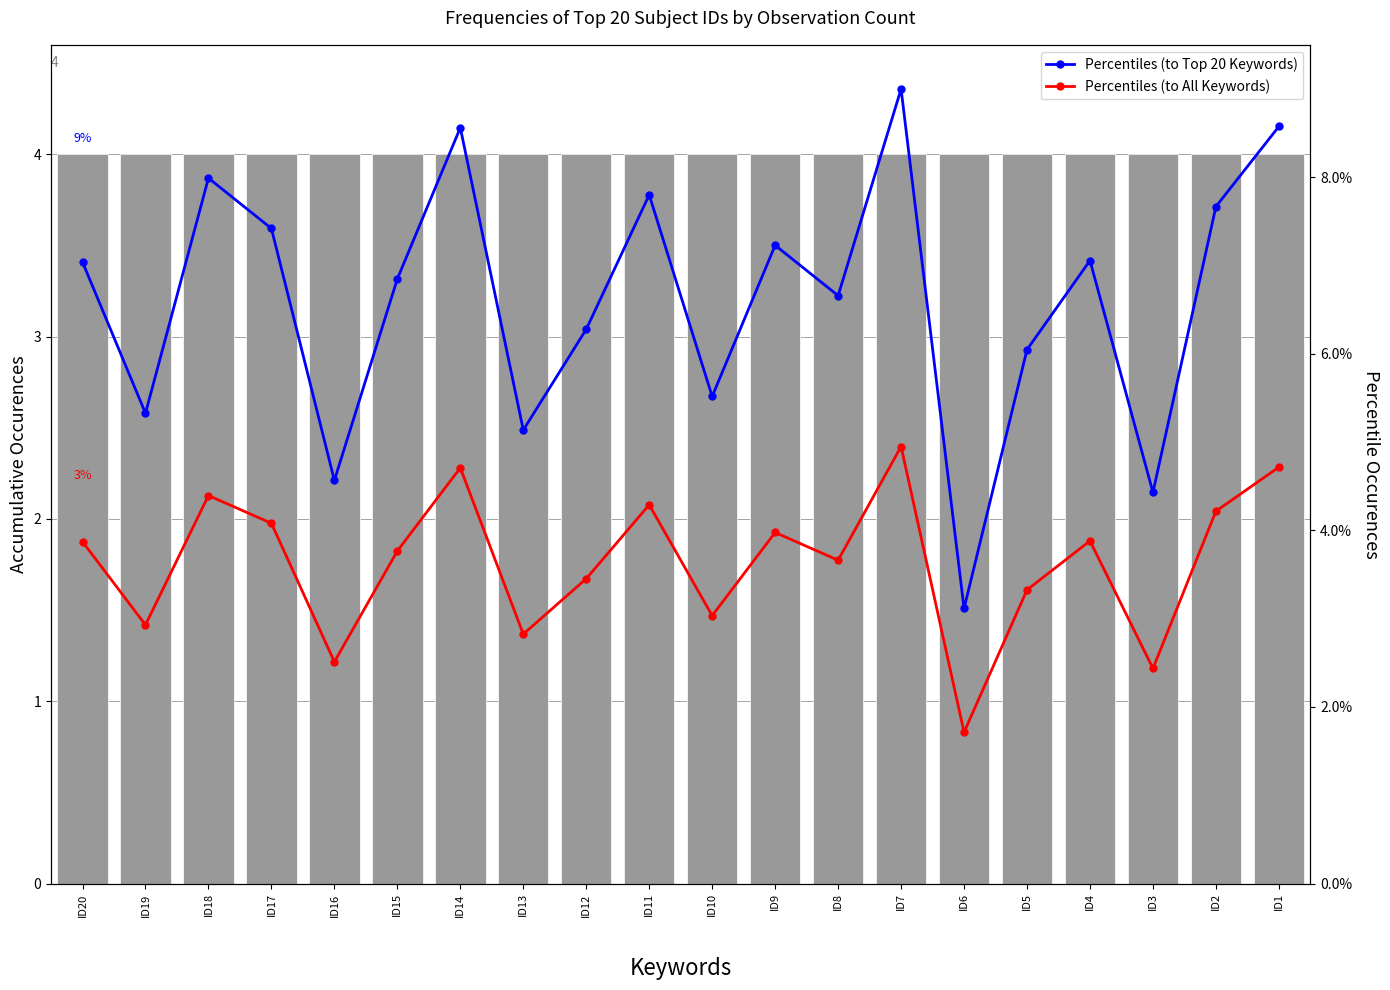

What is the total value across all series at ID15?

14.6